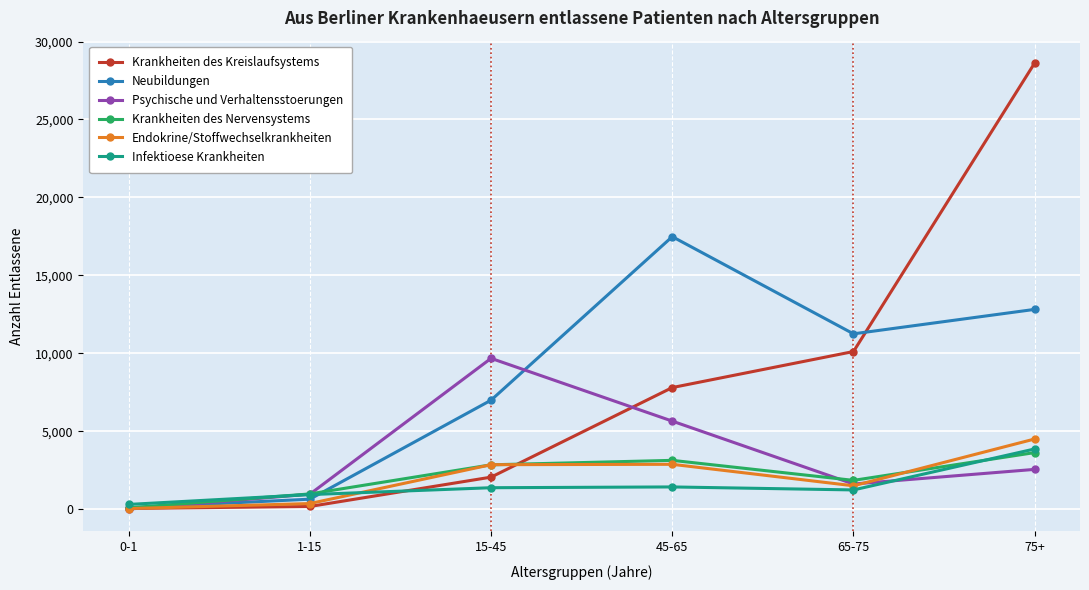

The Psychische und Verhaltensstoerungen series shows 10006 at 45-65. True or false?

False